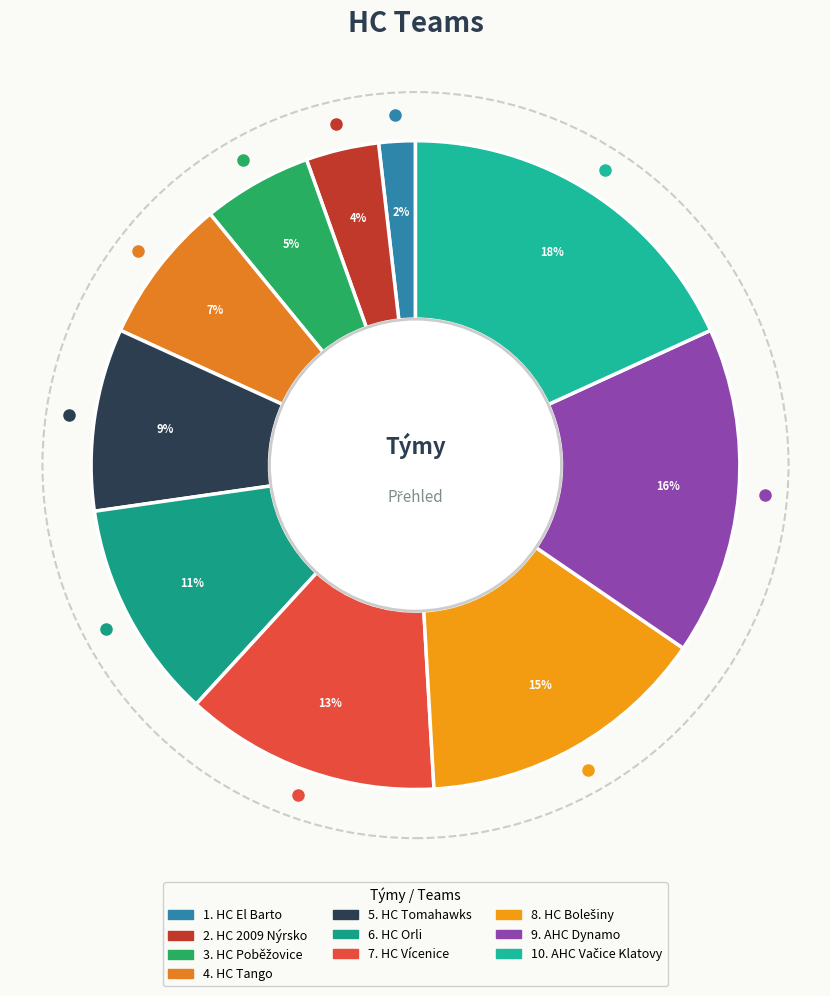

How many segments does this pie chart have?

10